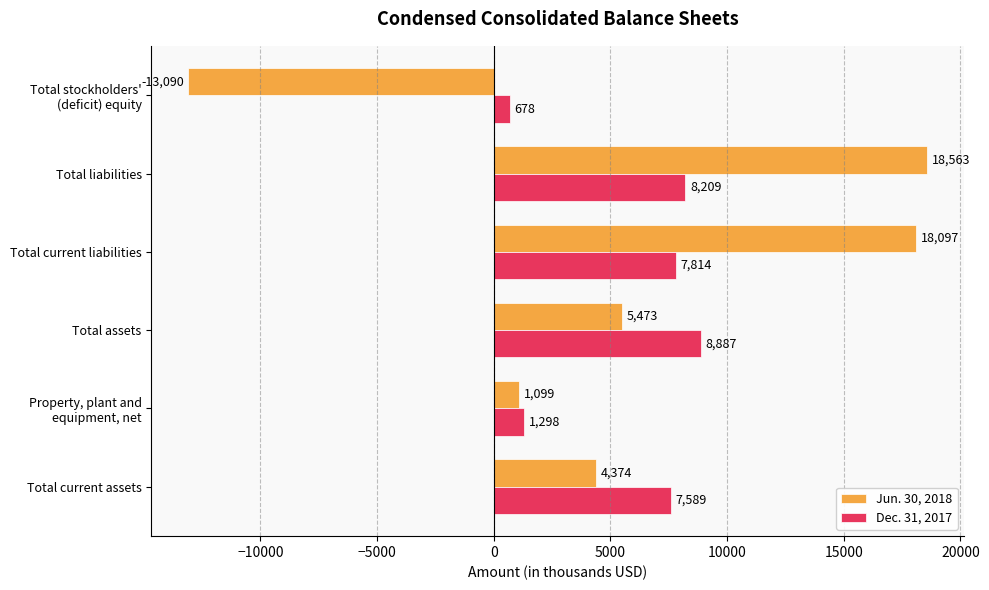

What are all the series names shown in the legend?

Jun. 30, 2018, Dec. 31, 2017